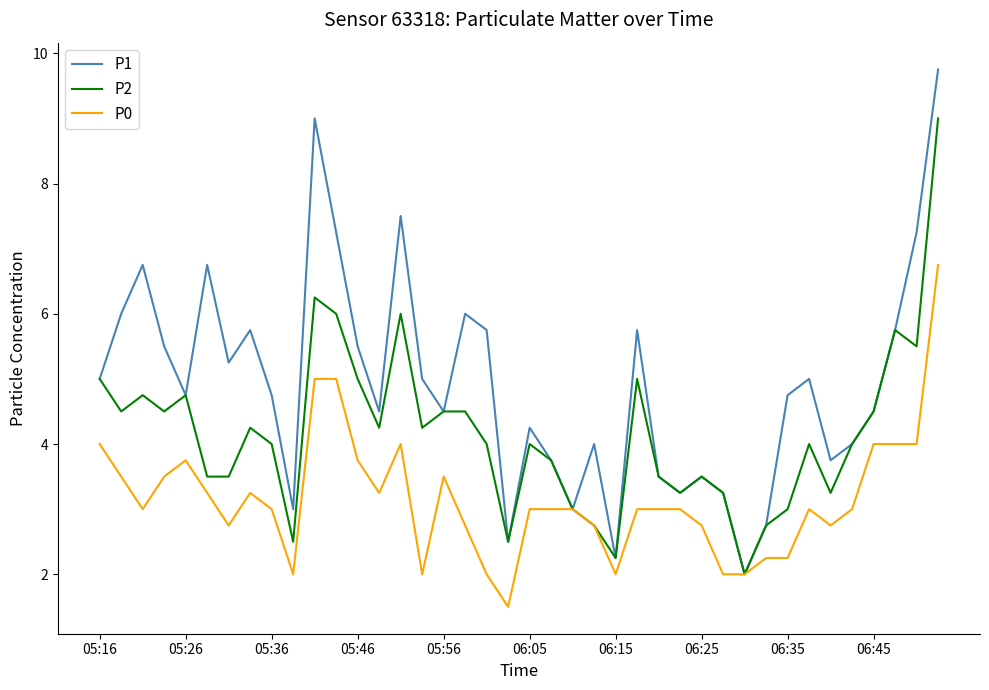

What is the minimum value shown in the chart?

1.5